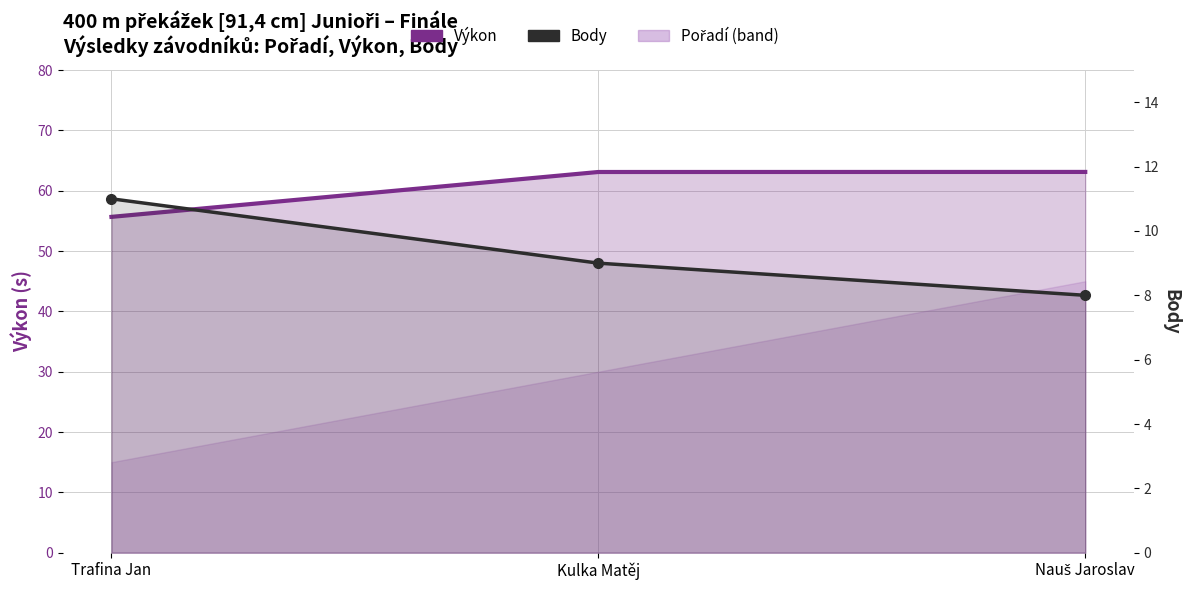

What is the total value across all series at Kulka Matěj?

72.1